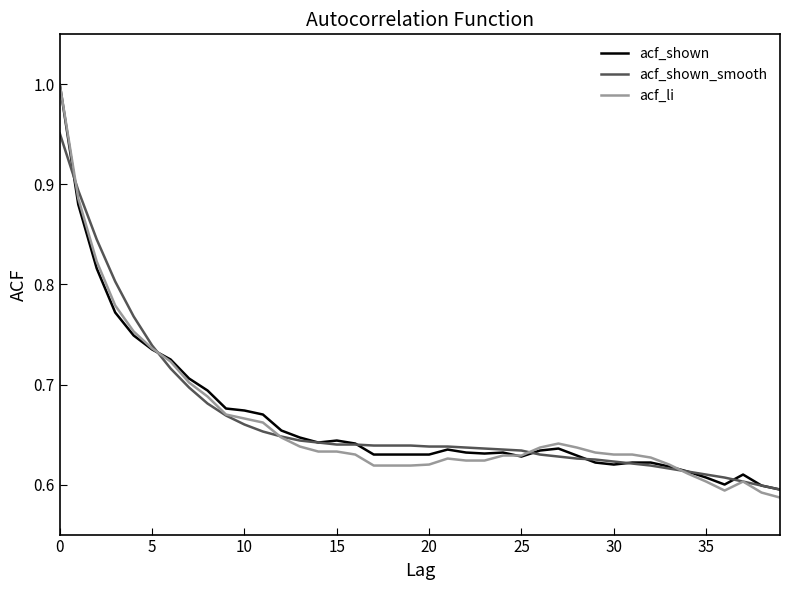

Which series has the largest range (max minus min)?

acf_li